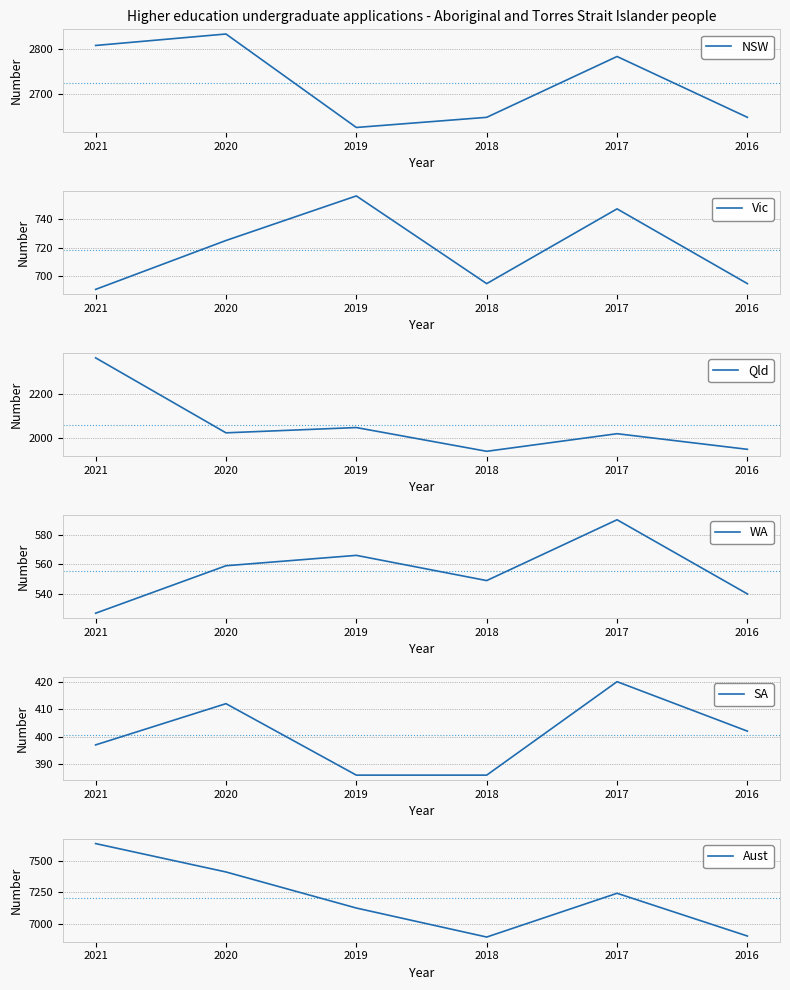

Read the Aust value at 2018, to the nearest 100.

6900